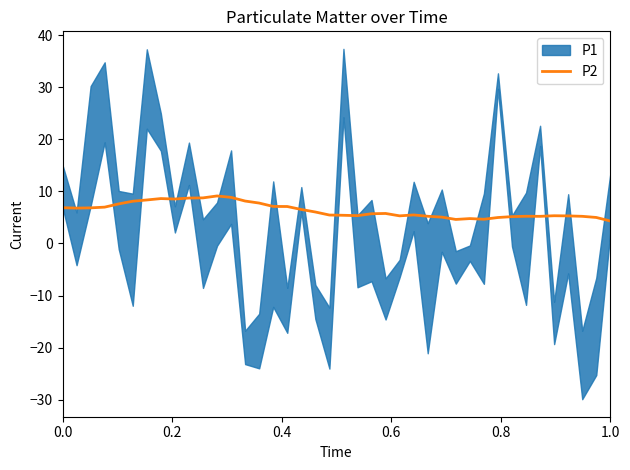

What is the highest value of the P2 series?

9.1